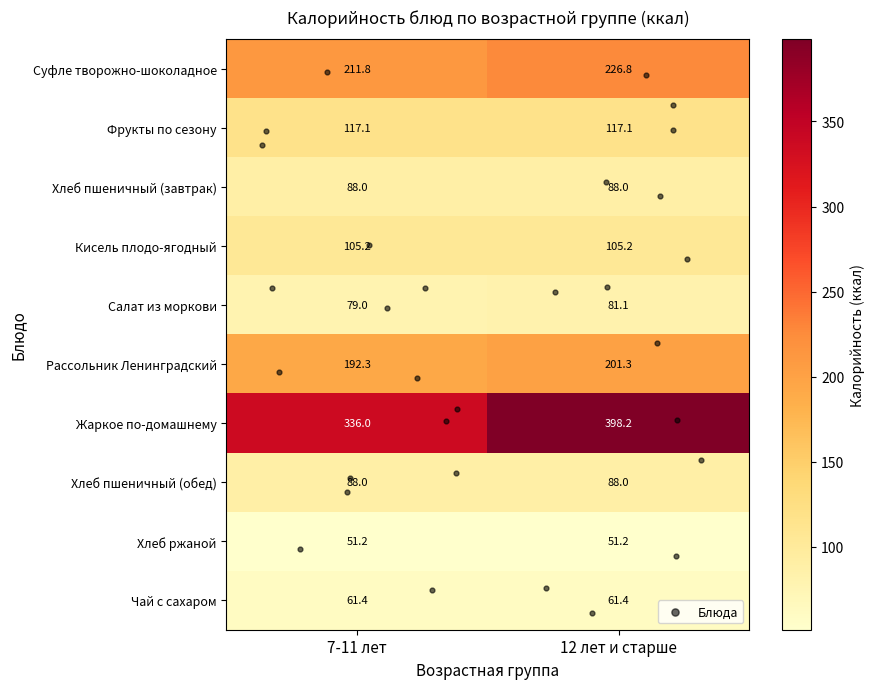

The value of Чай с сахаром at 7-11 лет is 61.4. True or false?

True